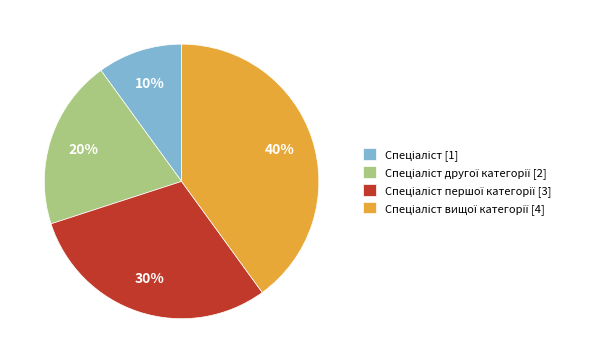

Is there any slice that represents more than half of the pie?

No